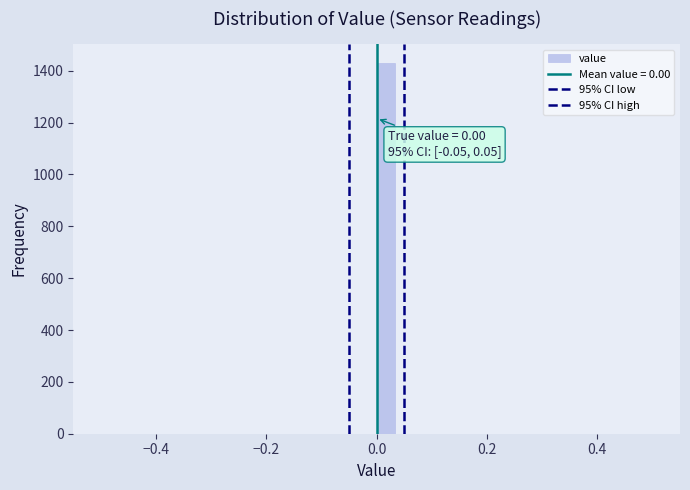

Around what value on the x-axis is the tallest bar? Give the approximate position of its centre, as read against the axis.

0.02